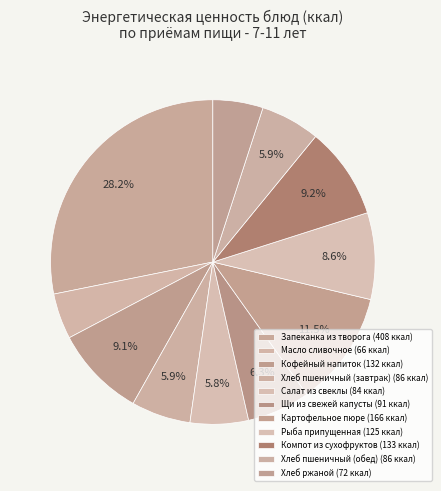

To the nearest percent, what is the difference between the Рыба припущенная and Масло сливочное slice percentages?

4%